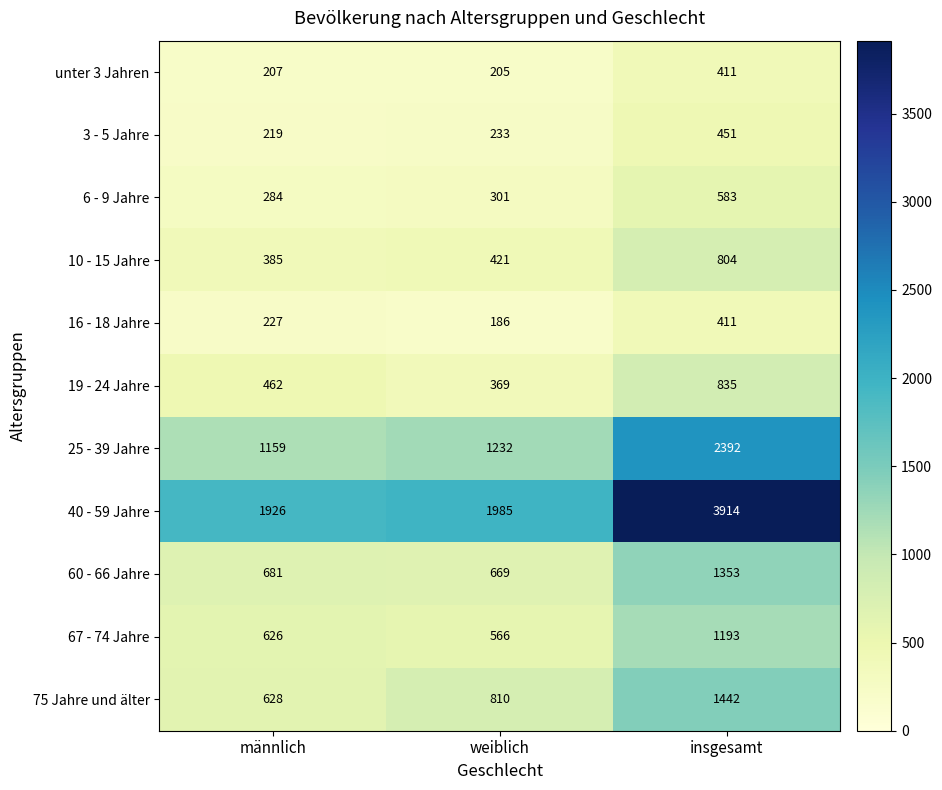

Which series changed the most between weiblich and insgesamt?

40 - 59 Jahre